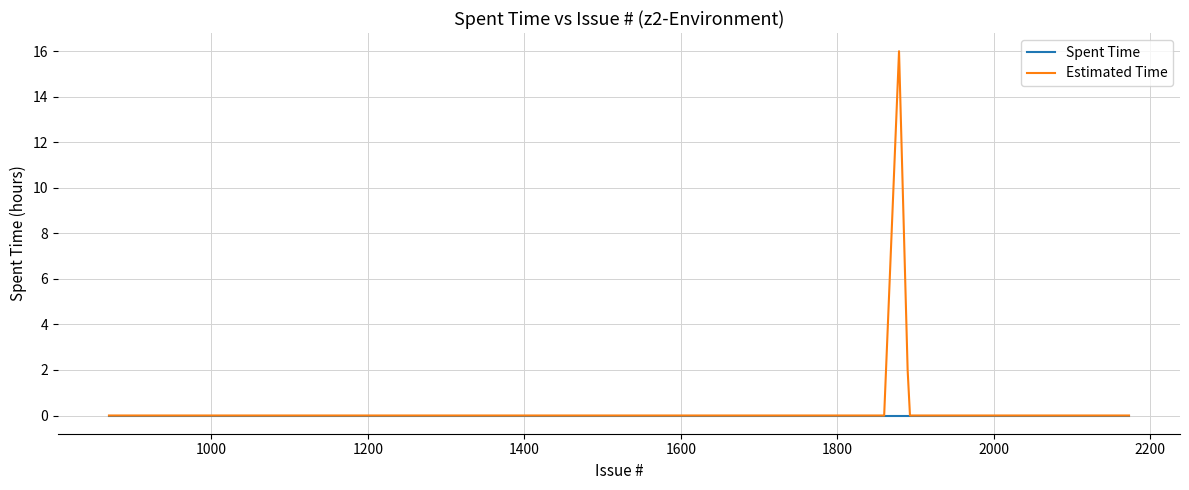

What is the greatest value displayed?

16